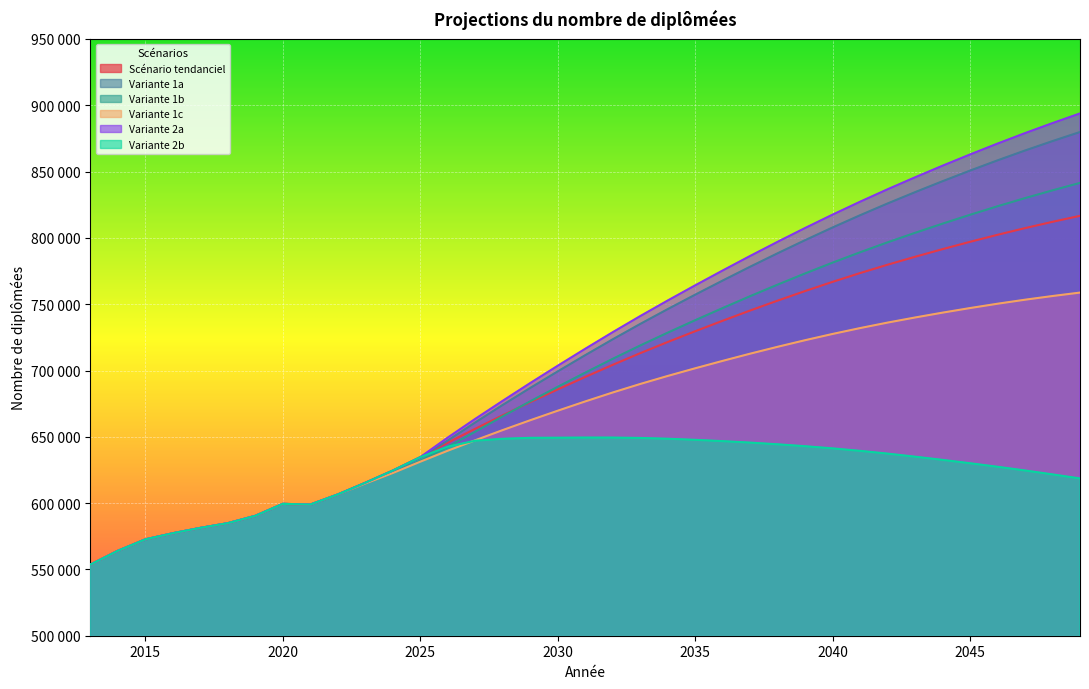

Reading left to right, transcribe all the data shown in this chart.

Scénario tendanciel: 553632	564045	572680	577281	581315	584865	590410	599438	598915	606536	615361	624550	634671	645628	656083	666262	676132	685737	695140	704279	713069	721485	729614	737524	745248	752714	759936	766871	773483	779788	785770	791528	797055	802351	807383	812130	816659
Variante 1a: 553632	564045	572680	577281	581315	584865	590410	599438	598915	606536	615055	623934	634428	647207	660845	674062	686863	699337	711568	723513	735096	746290	757180	767830	778271	788424	798305	807873	817090	825968	834491	842754	850750	858478	865904	873007	879850
Variante 1b: 553632	564045	572680	577281	581315	584865	590410	599438	598915	606536	614749	622668	631841	642555	653838	665503	676768	687702	698398	708810	718864	728542	737930	747093	756063	764763	773208	781355	789170	796667	803829	810752	817431	823863	830015	835867	841482
Variante 1c: 553632	564045	572680	577281	581315	584865	590410	599438	598915	606536	614749	622668	631238	639526	647405	655089	662504	669683	676678	683423	689834	695888	701676	707265	712694	717888	722862	727577	731996	736137	739986	743642	747101	750362	753392	756173	758770
Variante 2a: 553632	564045	572680	577281	581315	584865	590410	599438	598915	606536	615361	624550	634671	649440	663535	677173	690548	703587	716377	728888	741030	752777	764217	775410	786387	797071	807477	817563	827293	836677	845696	854448	862926	871128	879019	886578	893870
Variante 2b: 553632	564045	572680	577281	581315	584865	590410	599438	598915	606536	615361	624550	634671	642577	647068	648515	649235	649335	649443	649429	649149	648554	647729	646742	645640	644358	642919	641283	639415	637333	635028	632607	630070	627417	624620	621663	618613